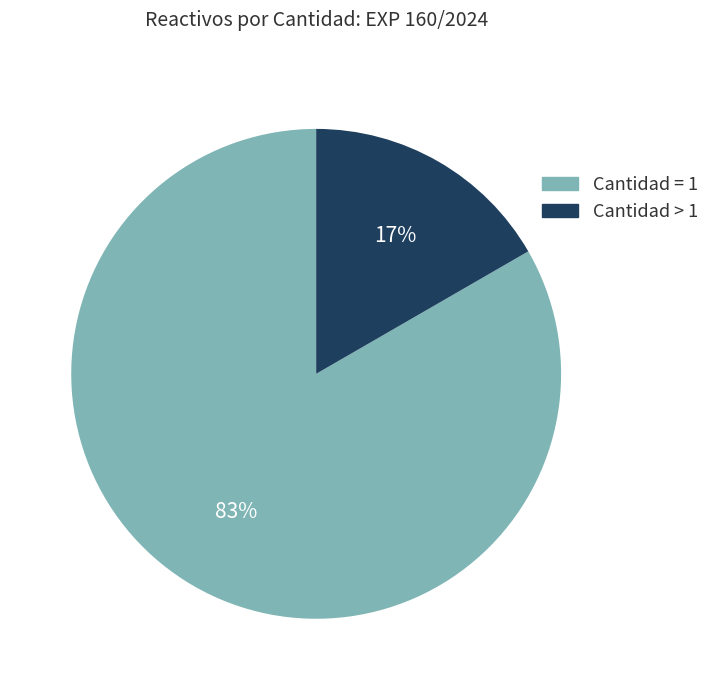

To the nearest percent, what is the average slice percentage?

50%